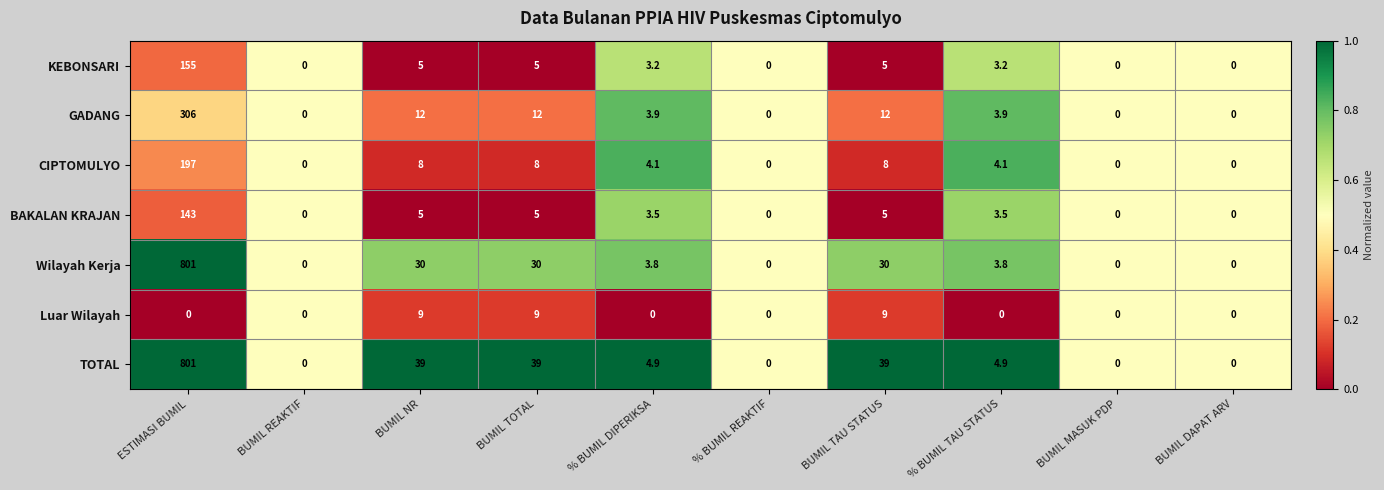

At which category is the sum across all series the highest?

ESTIMASI BUMIL